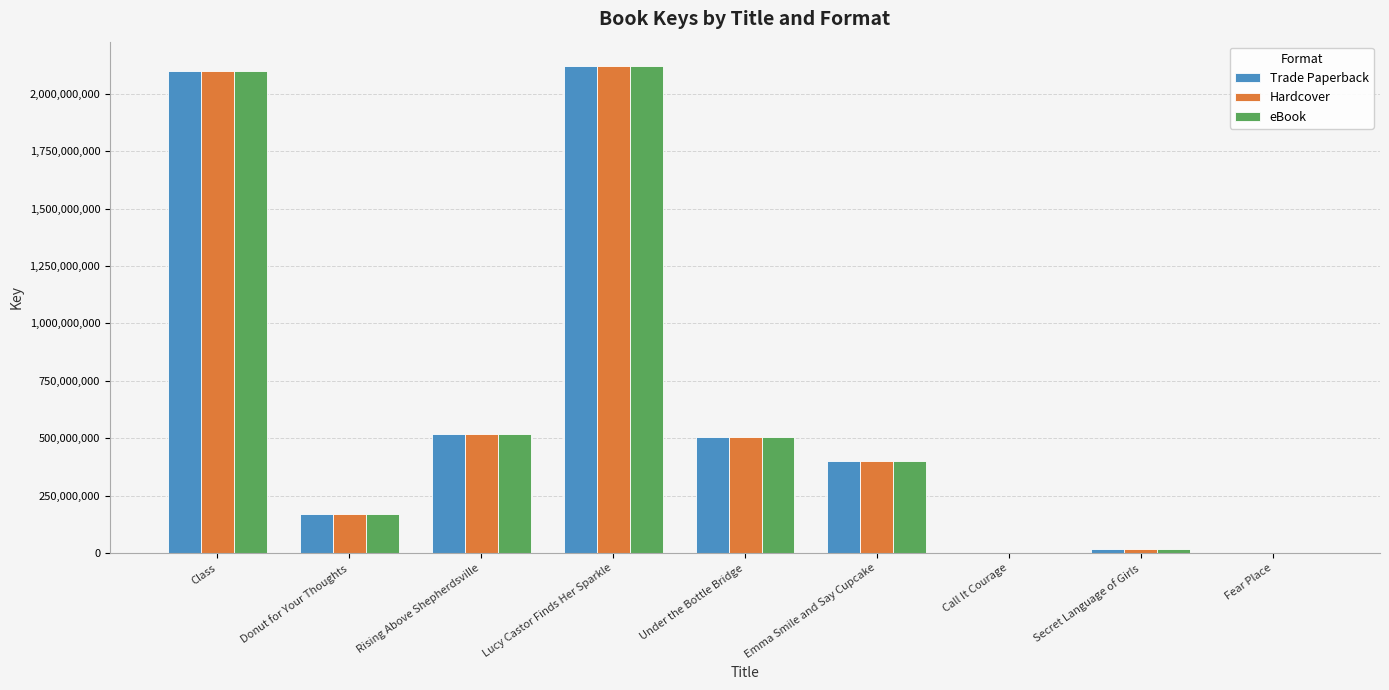

Count the number of data series in this chart.

3